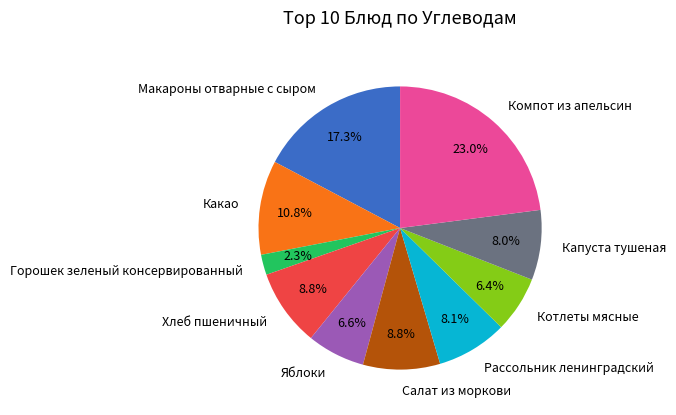

How many segments does this pie chart have?

10